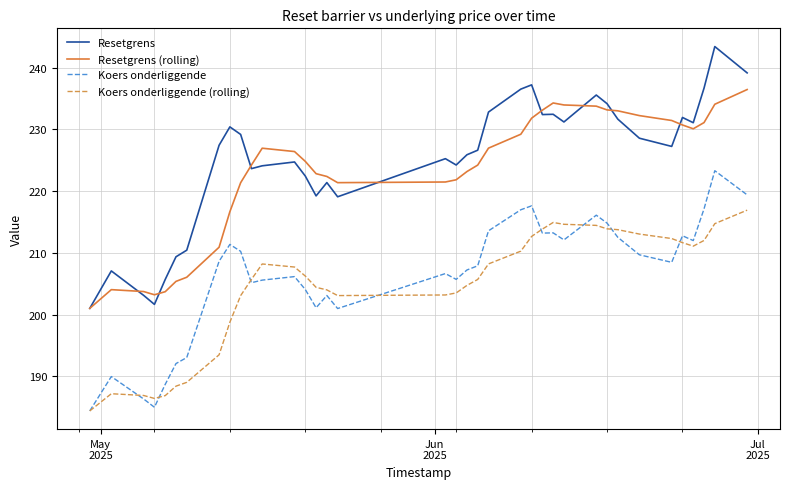

How many lines are shown in the chart?

4